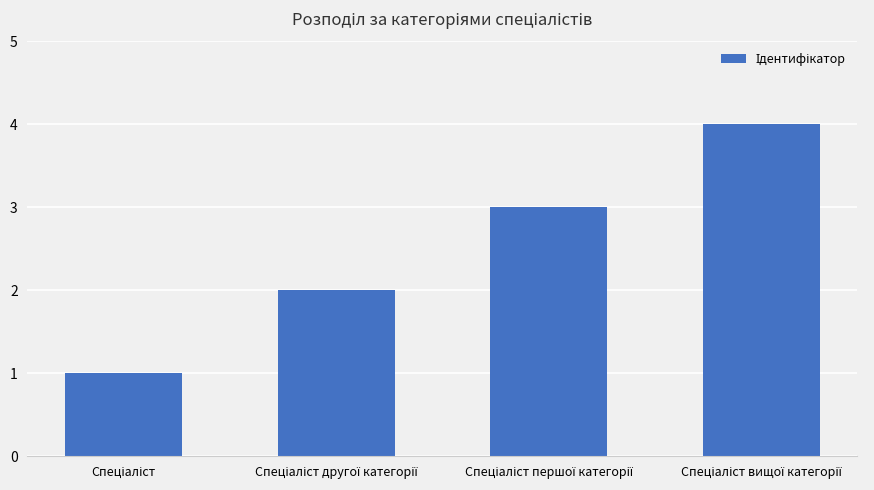

What is the difference between the maximum and minimum values?

3